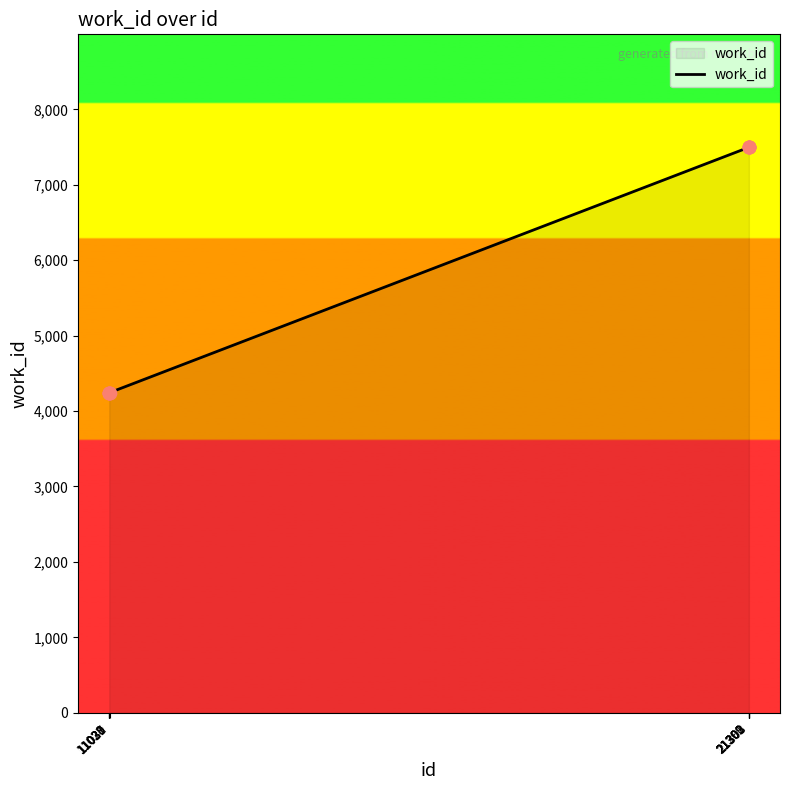

What is the change in value from 11029 to 21299?

+3256